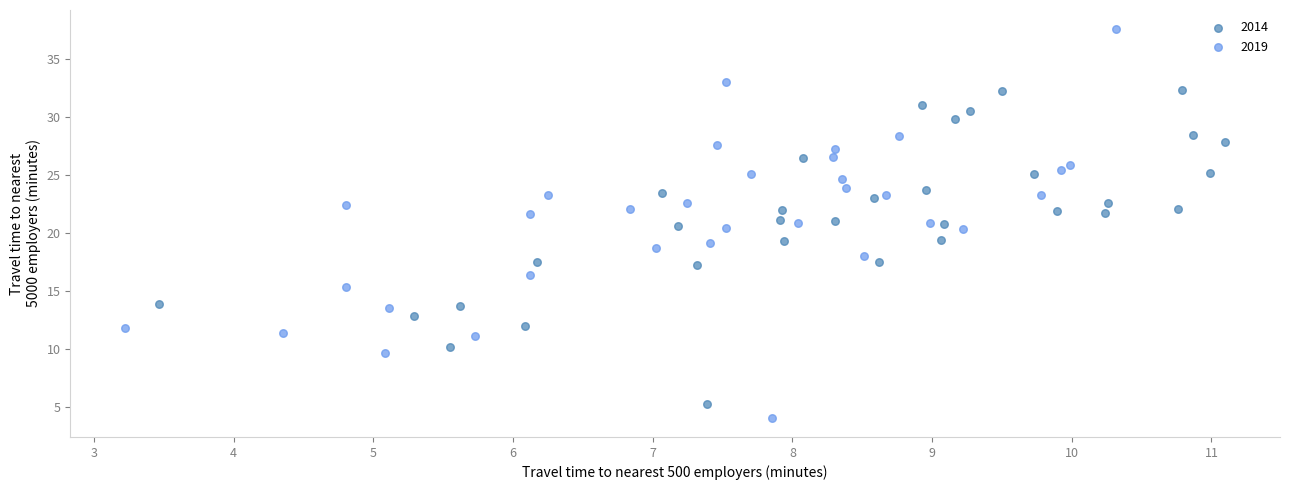

Which series has the widest spread of Y values?

2019